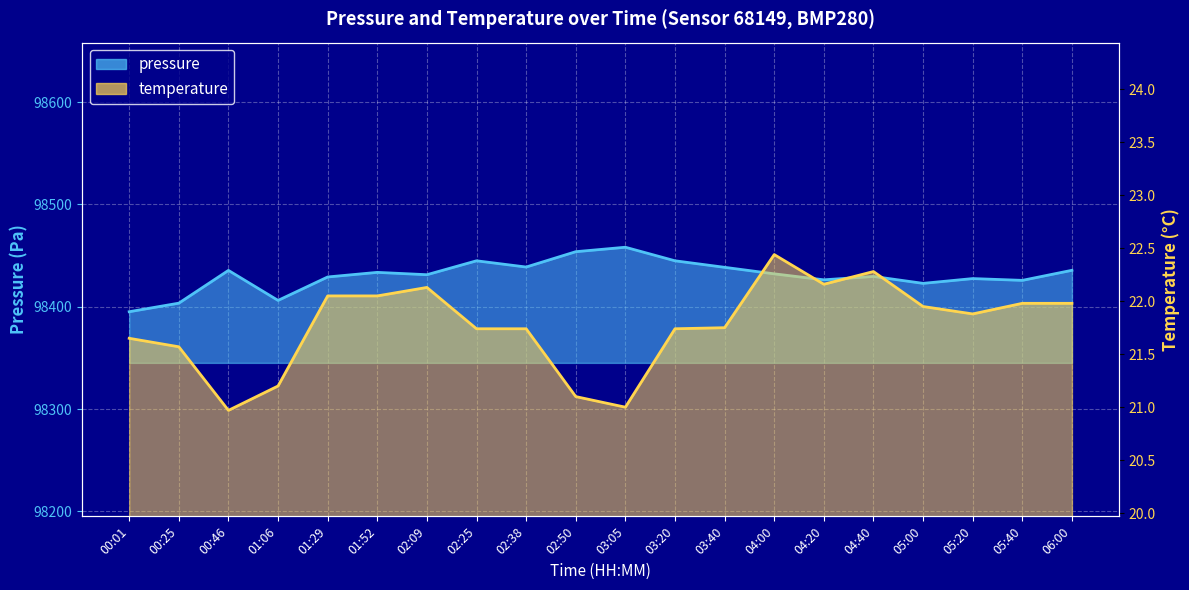

At which label is temperature closest to 21?

03:05